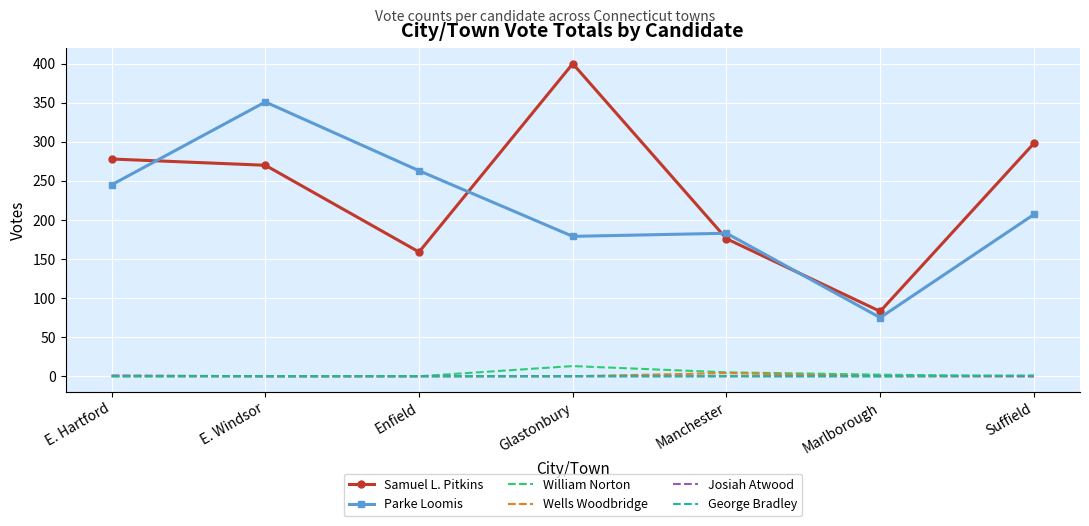

At which category does Parke Loomis reach its first local valley?

Glastonbury